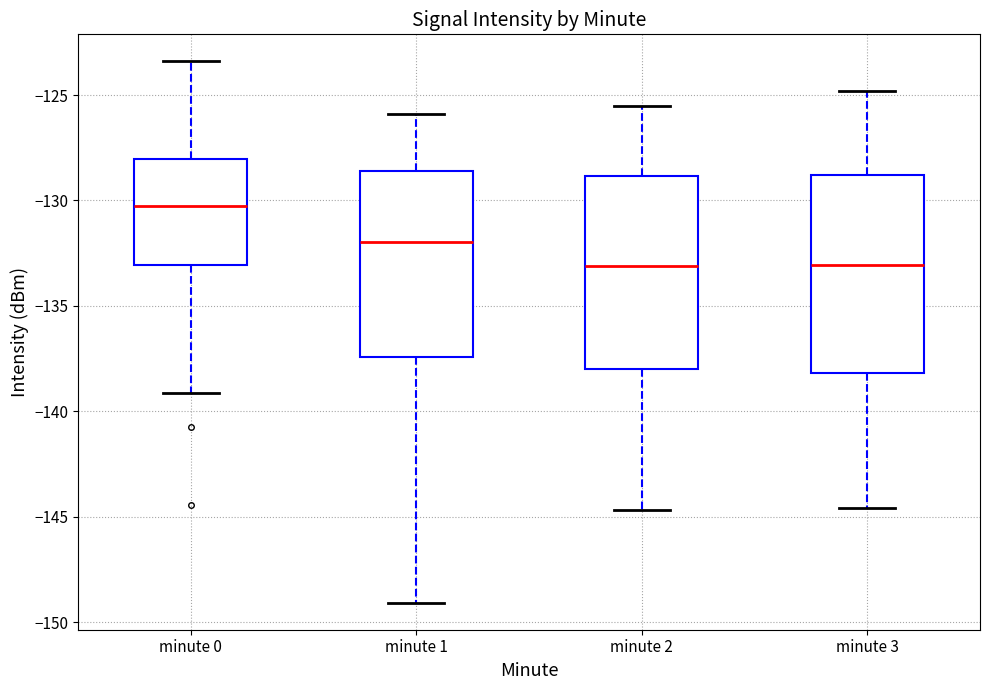

Where does the upper whisker of the box for minute 2 end on the y-axis? The values are not printed on the chart, so give them approximately, as read against the axis.

-125.5